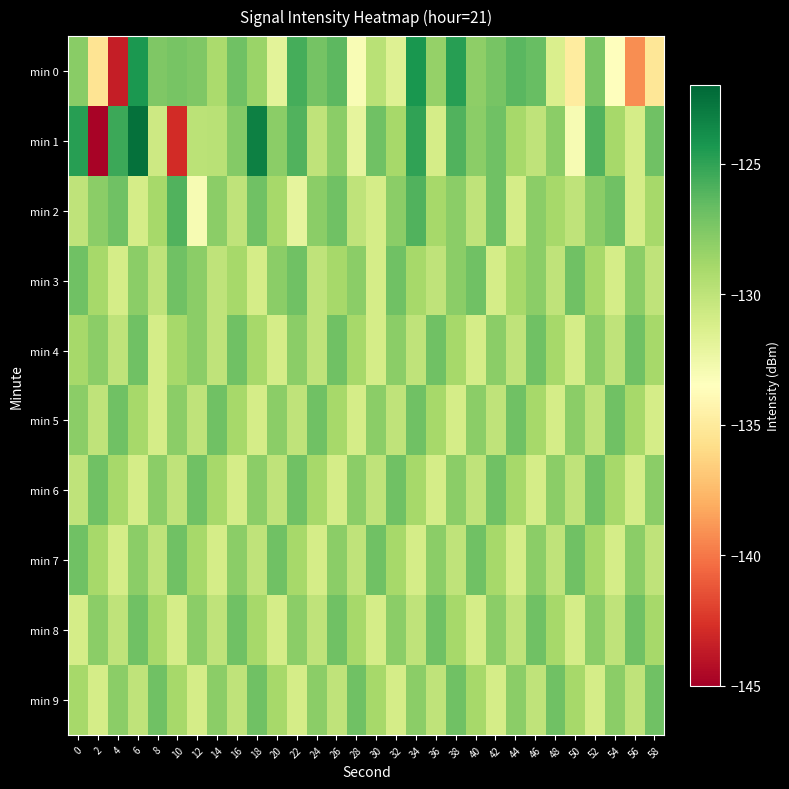

Rank the series at 52 from lowest to highest value.

min 9, min 5, min 3, min 7, min 2, min 4, min 8, min 0, min 6, min 1